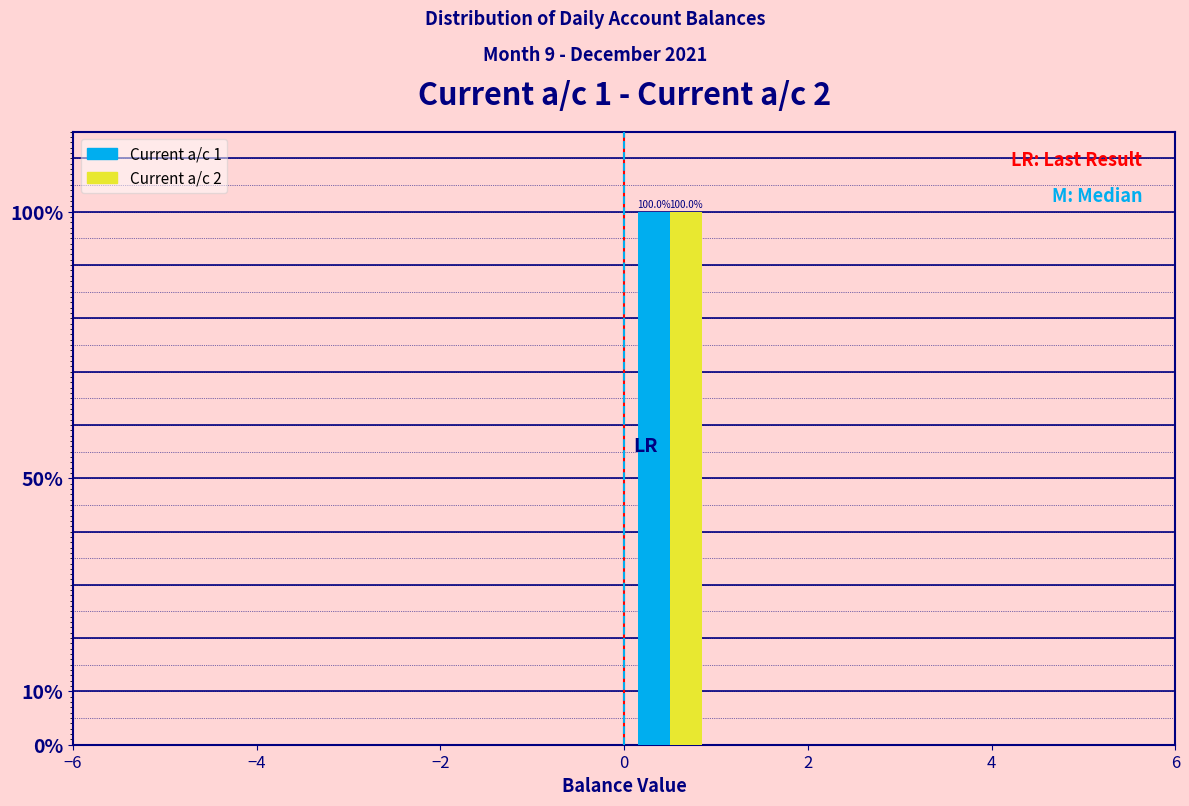

In the Current a/c 2 series, which range on the x-axis has the tallest bar?

0 to 1